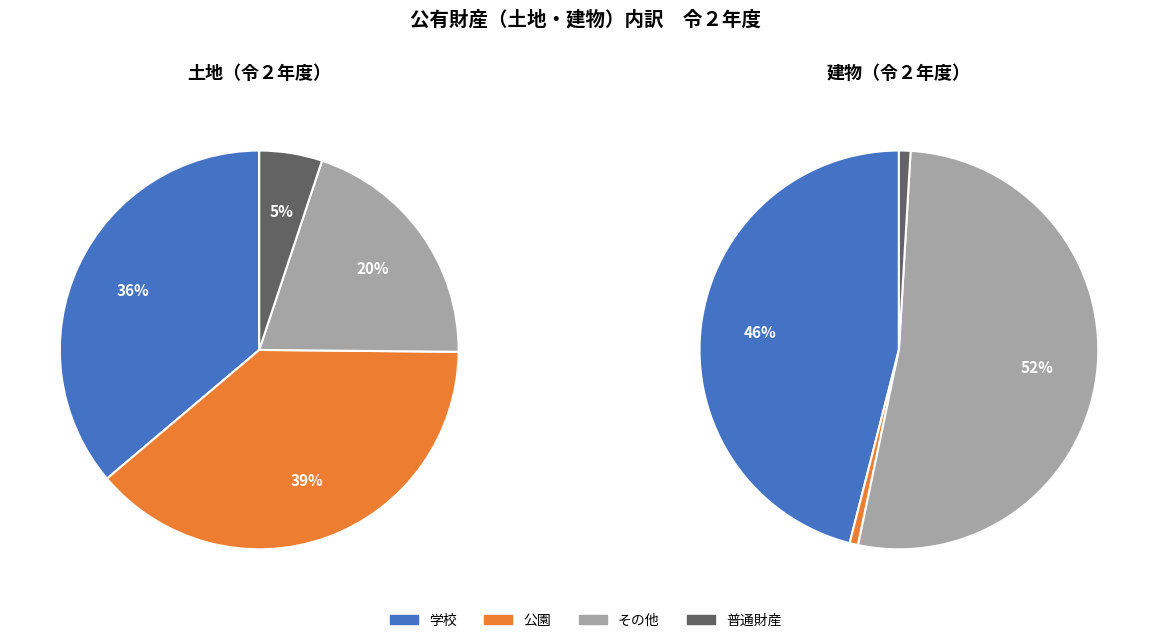

What portion of the pie excludes その他?

79.9%